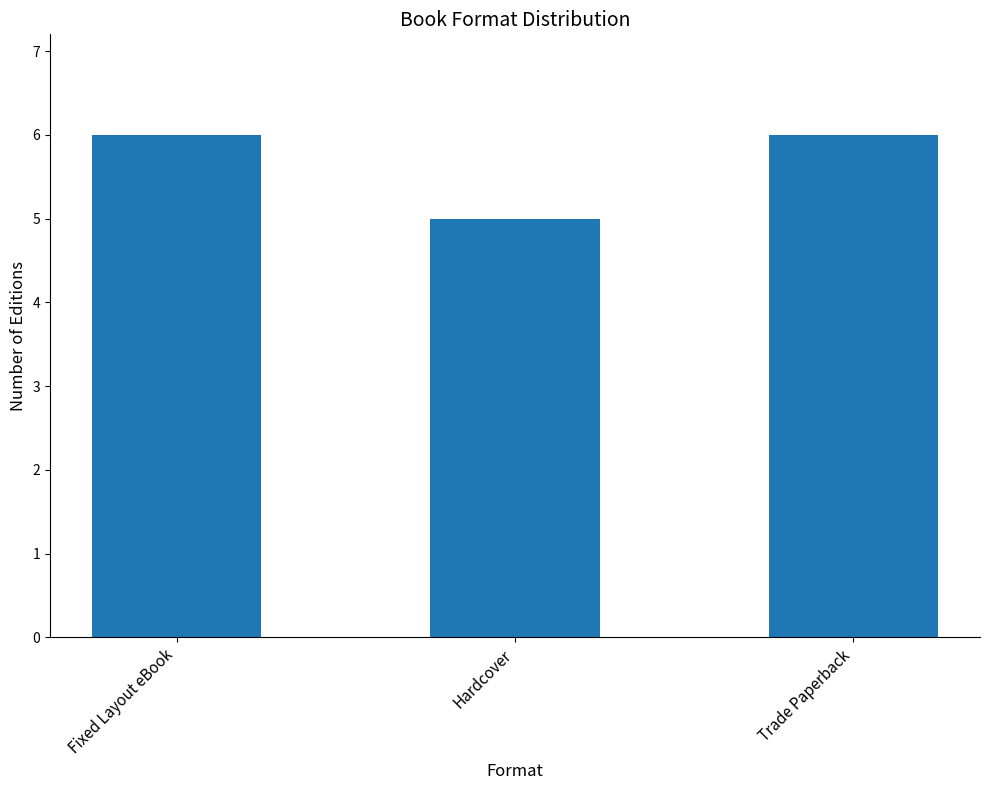

What is the sum of the values at Fixed Layout eBook and Trade Paperback?

12